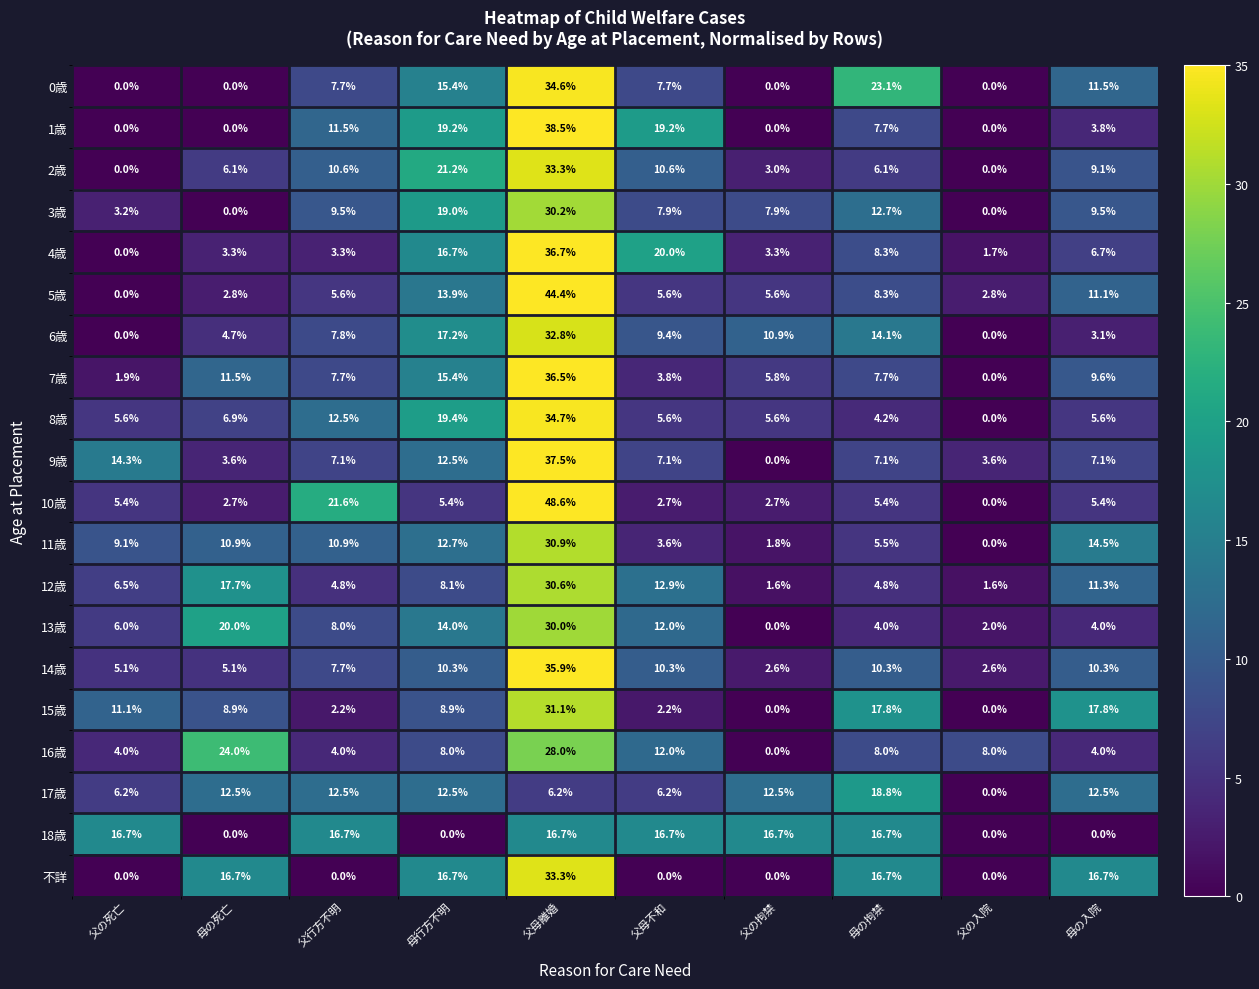

What is the difference between the maximum and minimum values in the 10歳 series?

48.6